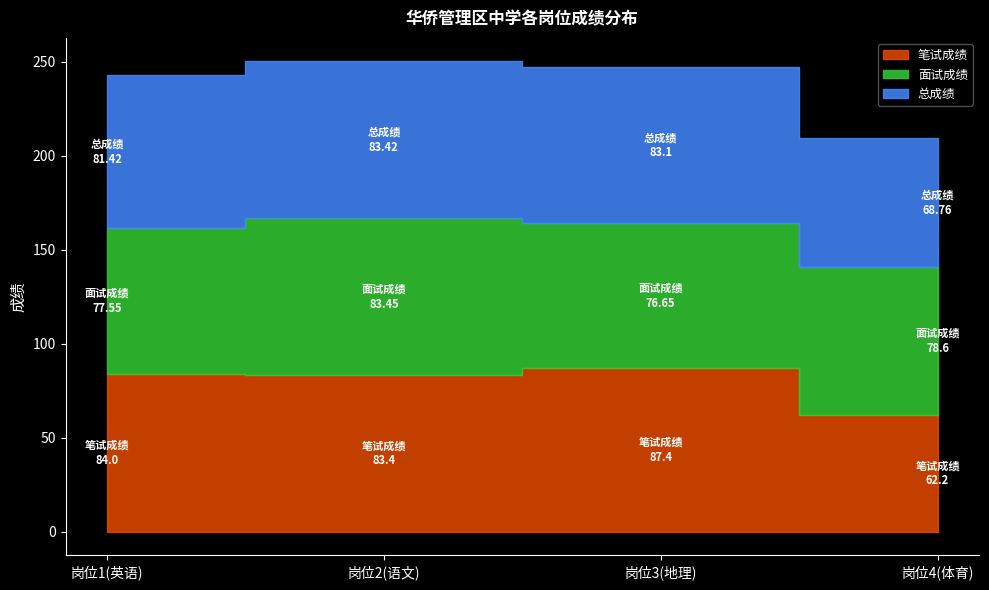

How many distinct data groups are displayed?

3